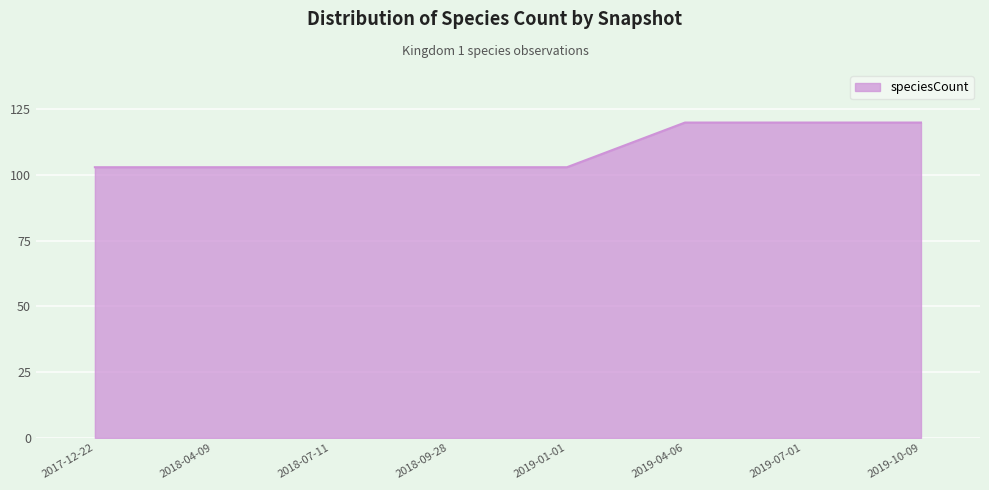

What is the sum of the values at 2019-10-09 and 2019-07-01?

240